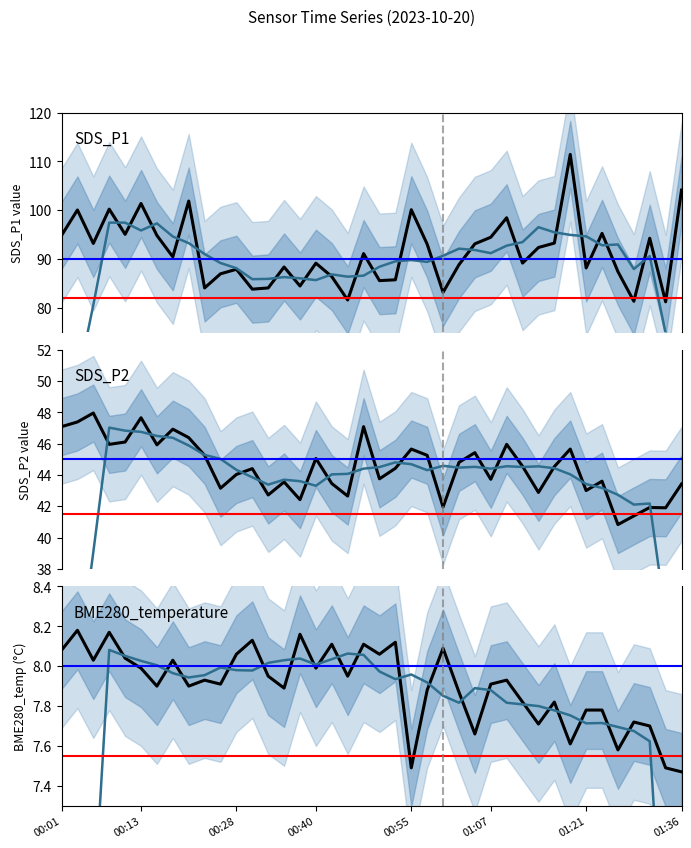

What is the minimum value for SDS_P2?

40.8